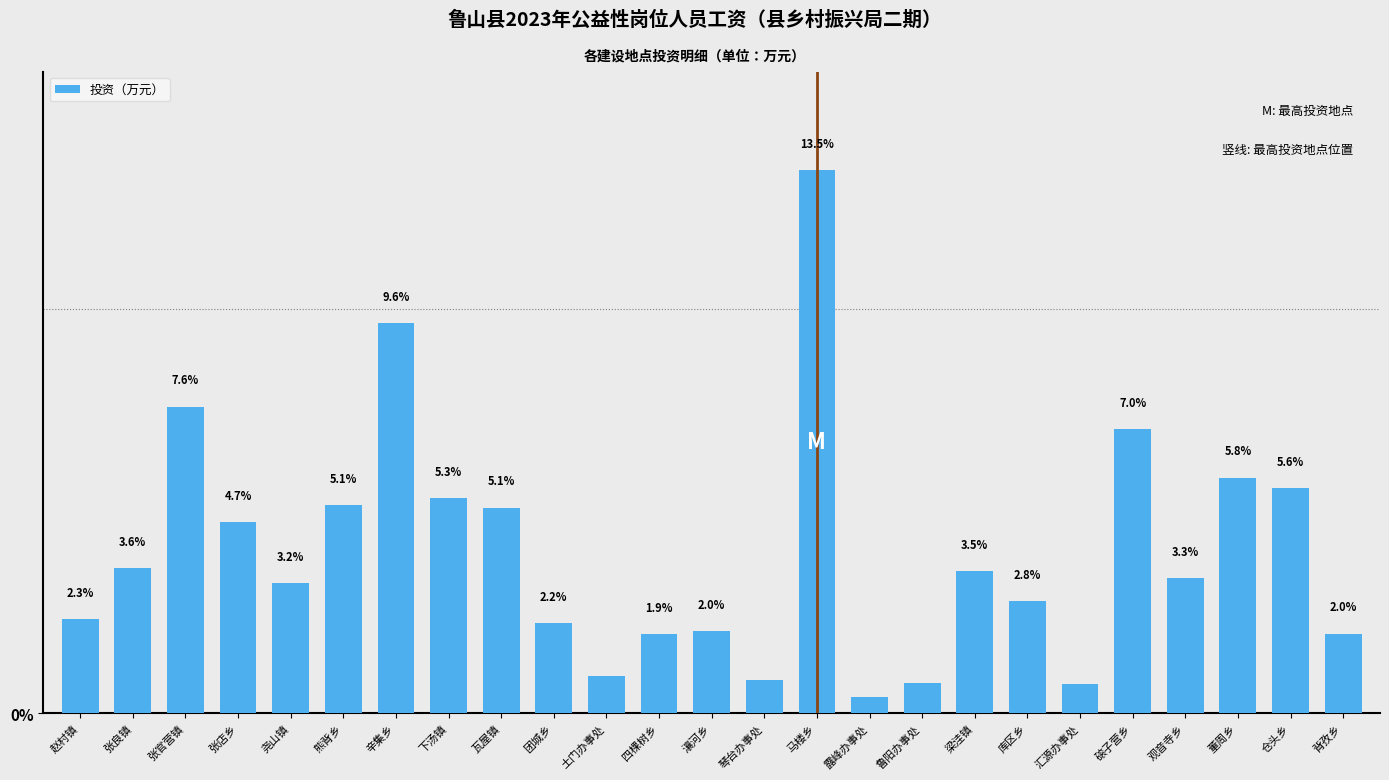

What is the label of the 13th bar from the right?

瀼河乡